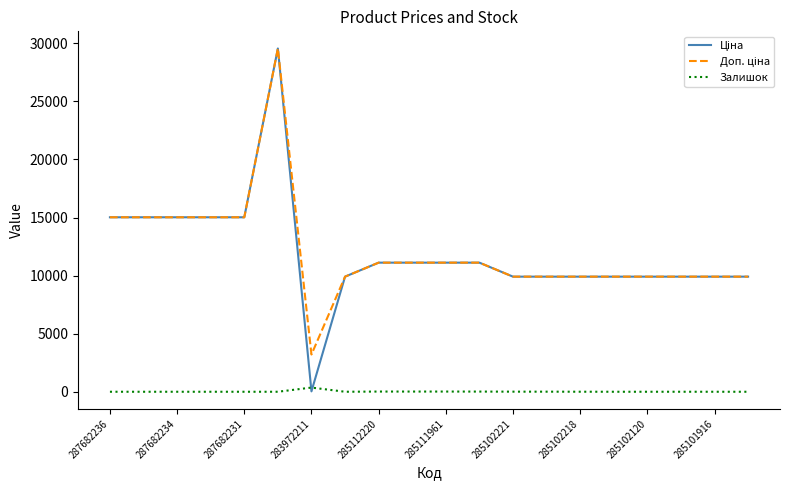

How many lines are shown in the chart?

3